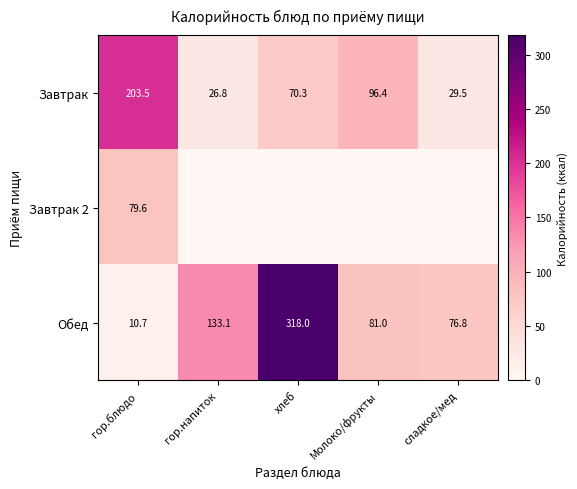

What value does the Обед series have at гор.блюдо?

10.7